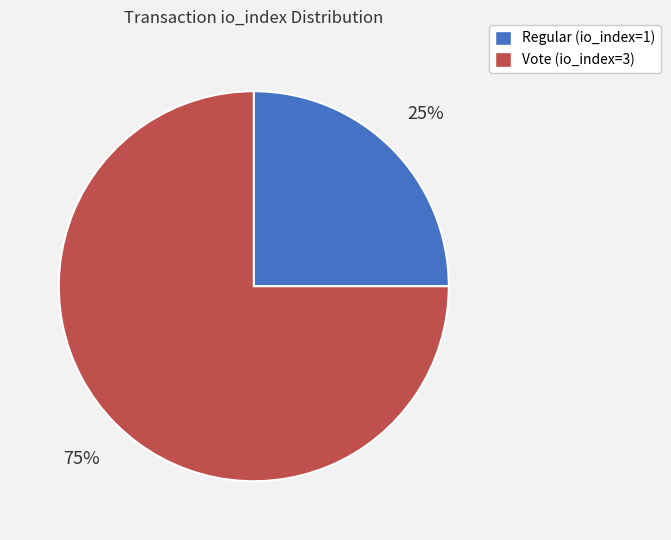

How many segments does this pie chart have?

2